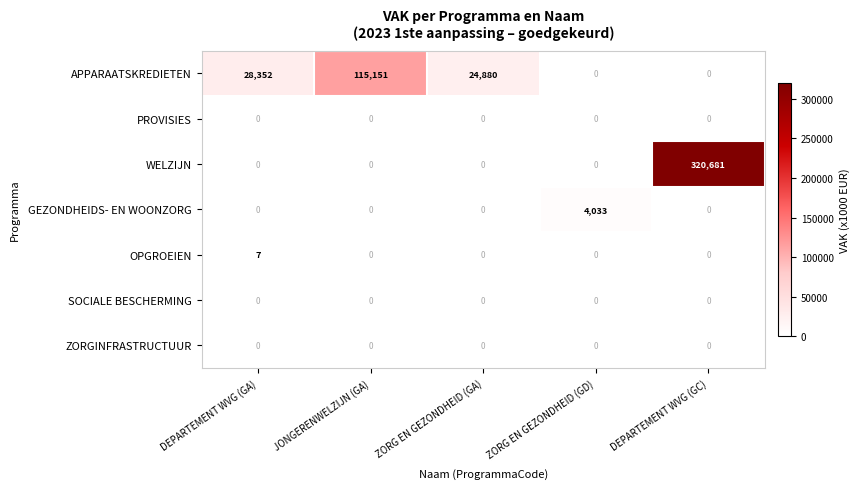

Which has a higher value, ZORG EN GEZONDHEID (GA) or JONGERENWELZIJN (GA)?

JONGERENWELZIJN (GA)